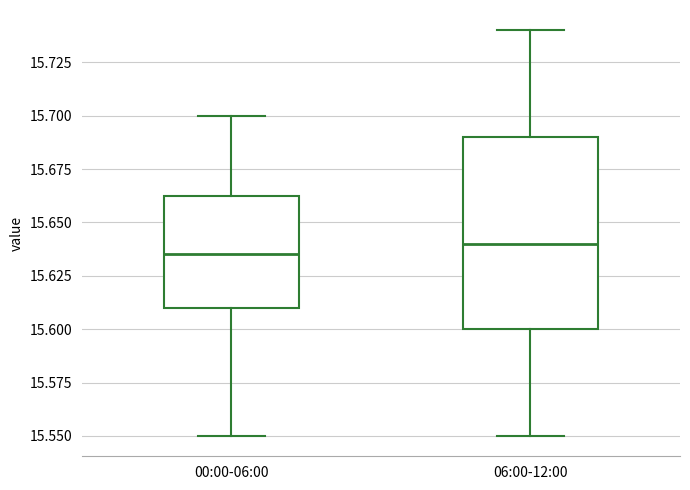

Reading left to right, transcribe this box plot: for each box, give where its median line is, the range the box spans, and where its two whiskers end, as read against the y-axis. The values are not printed on the chart, so give them approximately, as read against the axis.

00:00-06:00: median 15.635, box 15.610 to 15.665, whiskers 15.550 to 15.700
06:00-12:00: median 15.640, box 15.600 to 15.690, whiskers 15.550 to 15.740